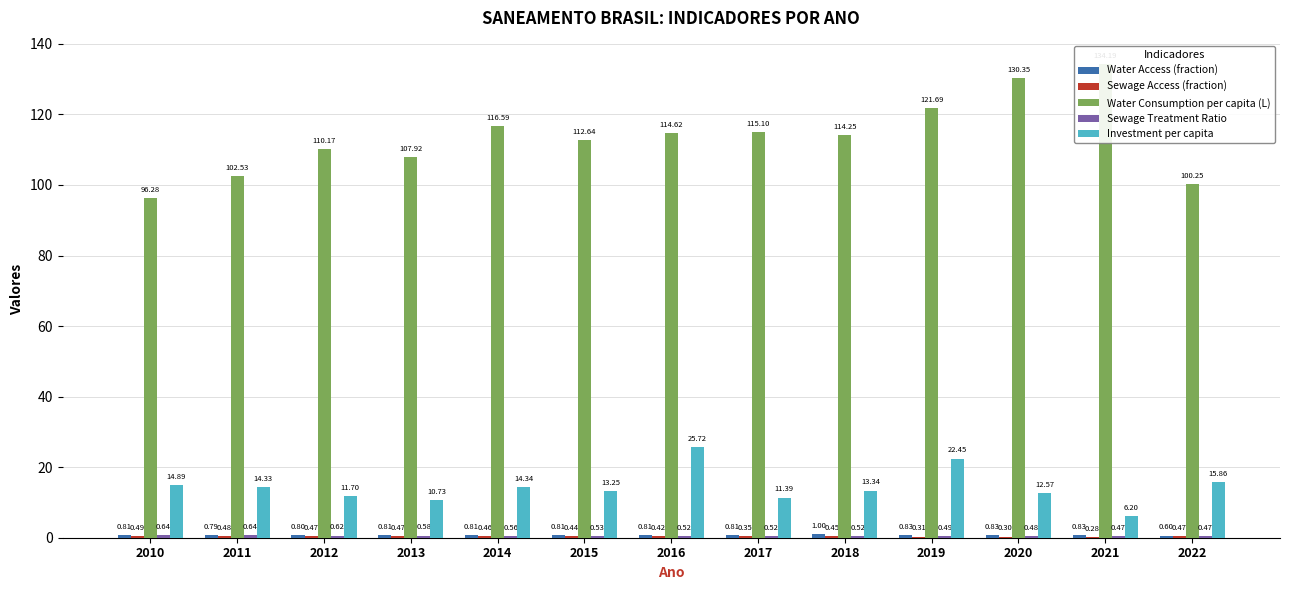

Reading left to right, what are all the values shown in this chart?

Water Access (fraction): 0.8	0.8	0.8	0.8	0.8	0.8	0.8	0.8	1.0	0.8	0.8	0.8	0.6
Sewage Access (fraction): 0.5	0.5	0.5	0.5	0.5	0.4	0.4	0.4	0.4	0.3	0.3	0.3	0.5
Water Consumption per capita (L): 96.3	102.5	110.2	107.9	116.6	112.6	114.6	115.1	114.2	121.7	130.3	134.2	100.2
Sewage Treatment Ratio: 0.6	0.6	0.6	0.6	0.6	0.5	0.5	0.5	0.5	0.5	0.5	0.5	0.5
Investment per capita: 14.9	14.3	11.7	10.7	14.3	13.2	25.7	11.4	13.3	22.4	12.6	6.2	15.9